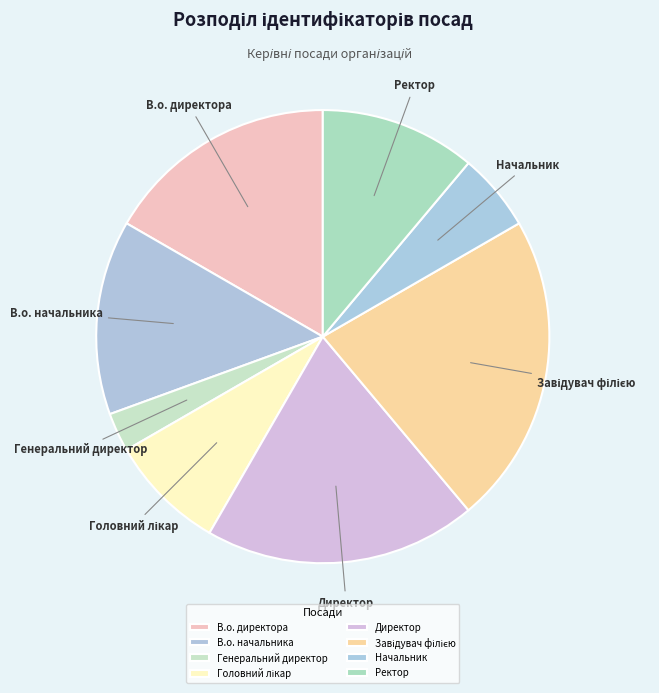

Do Ректор and В.о. директора together represent more than half of the pie?

No